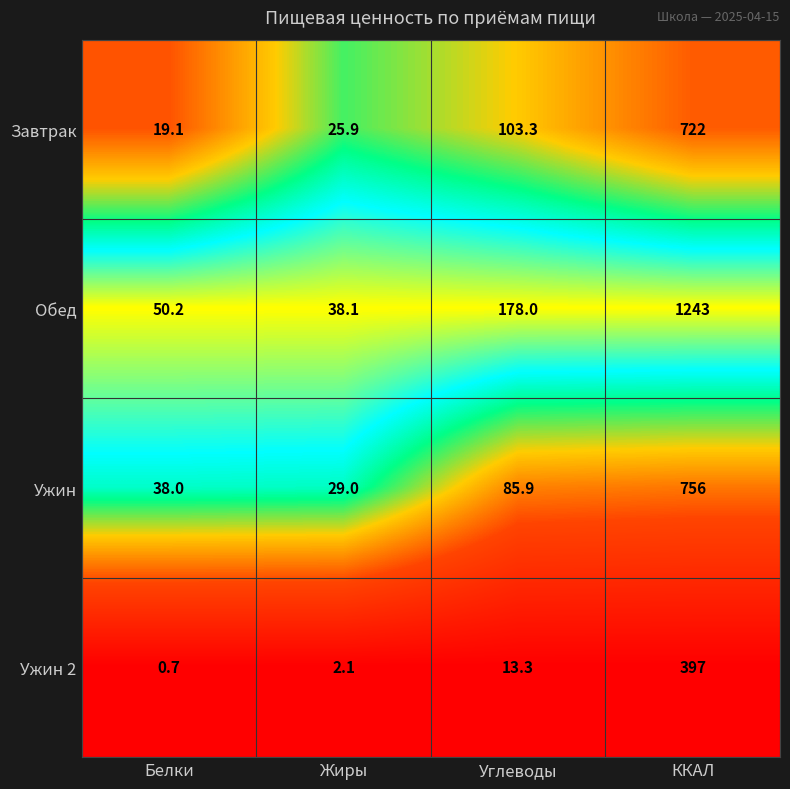

The Обед series shows 1989.9 at ККАЛ. True or false?

False